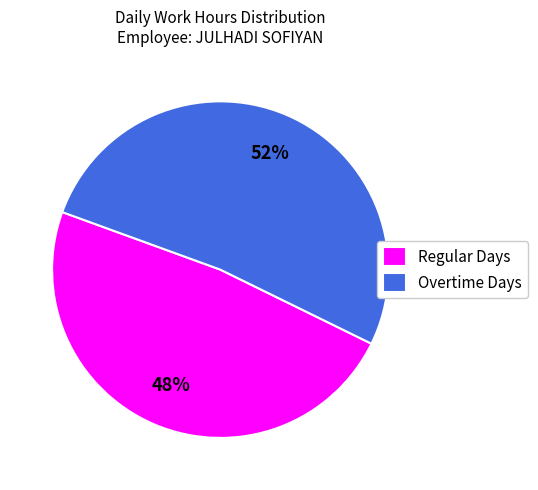

The Regular Days slice represents 63% of the pie. True or false?

False